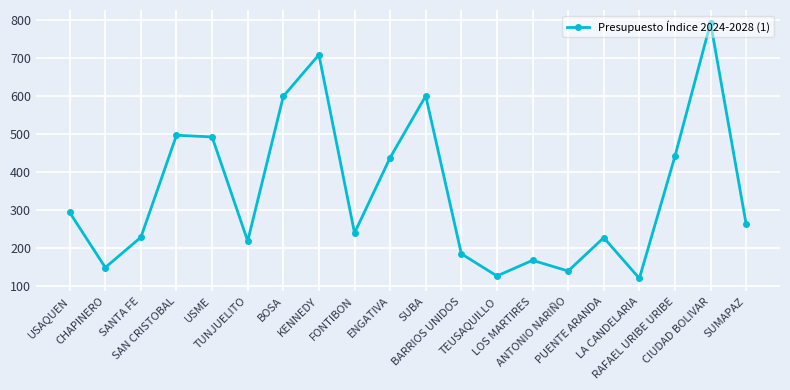

What is the smallest value displayed?

121.2